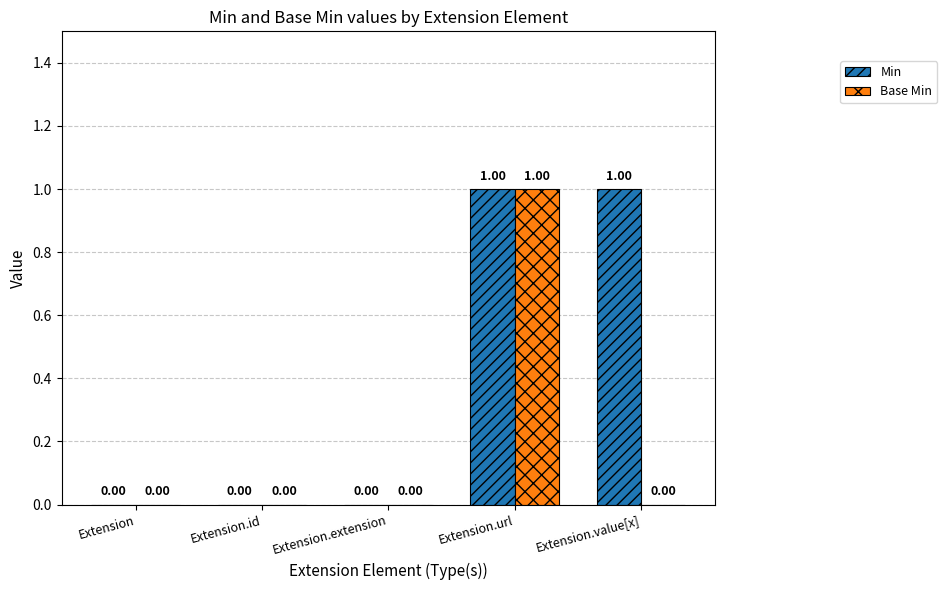

Reading left to right, list all the values displayed in this chart.

Min: Extension=0	Extension.id=0	Extension.extension=0	Extension.url=1	Extension.value[x]=1
Base Min: Extension=0	Extension.id=0	Extension.extension=0	Extension.url=1	Extension.value[x]=0